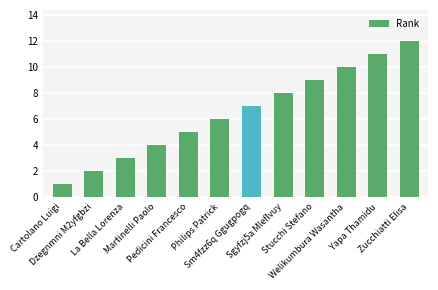

What is the difference between the values at Yapa Thamidu and Stucchi Stefano?

2